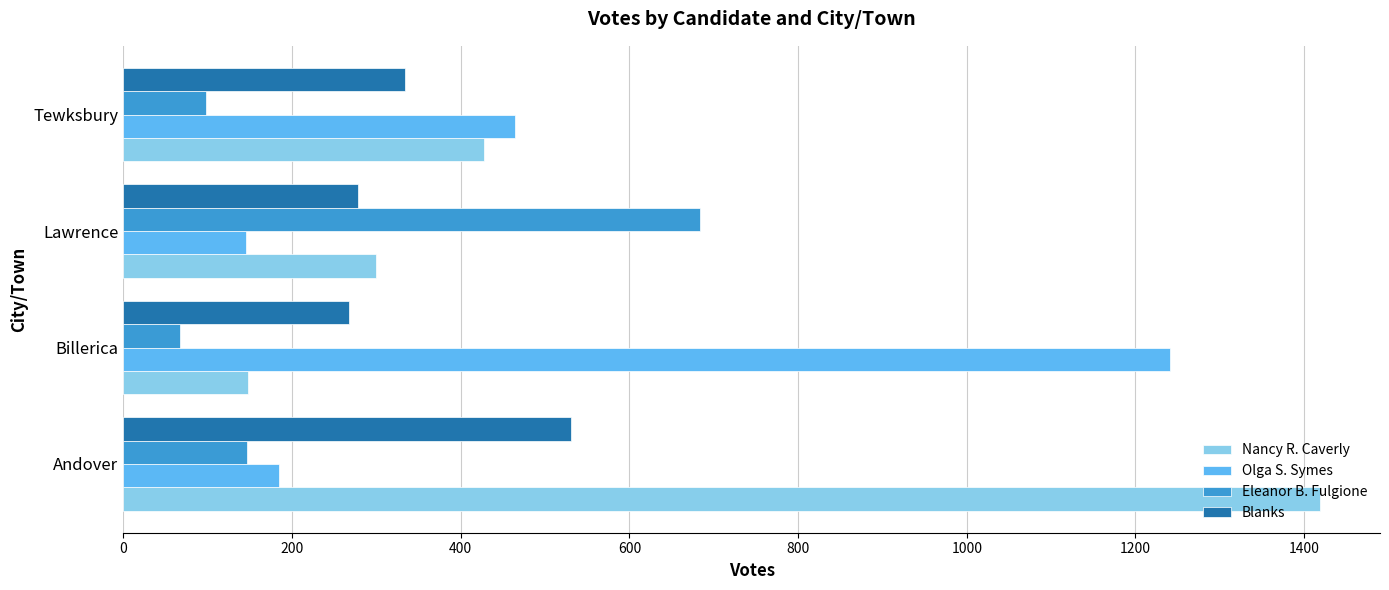

What is the spread (max minus min) of values at Lawrence?

539